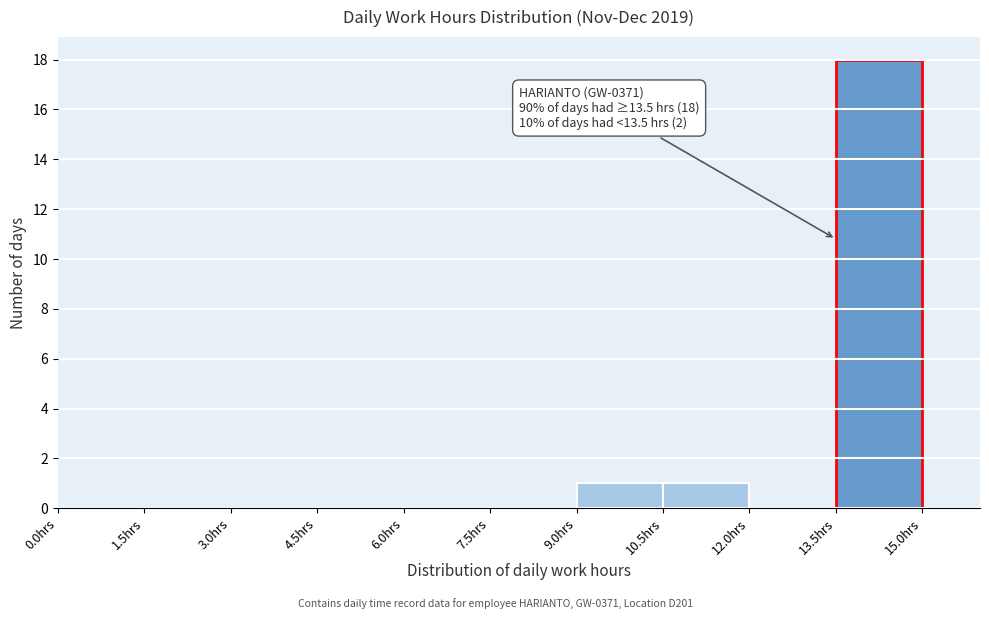

Which range on the x-axis has the tallest bar?

13.5 to 15.0